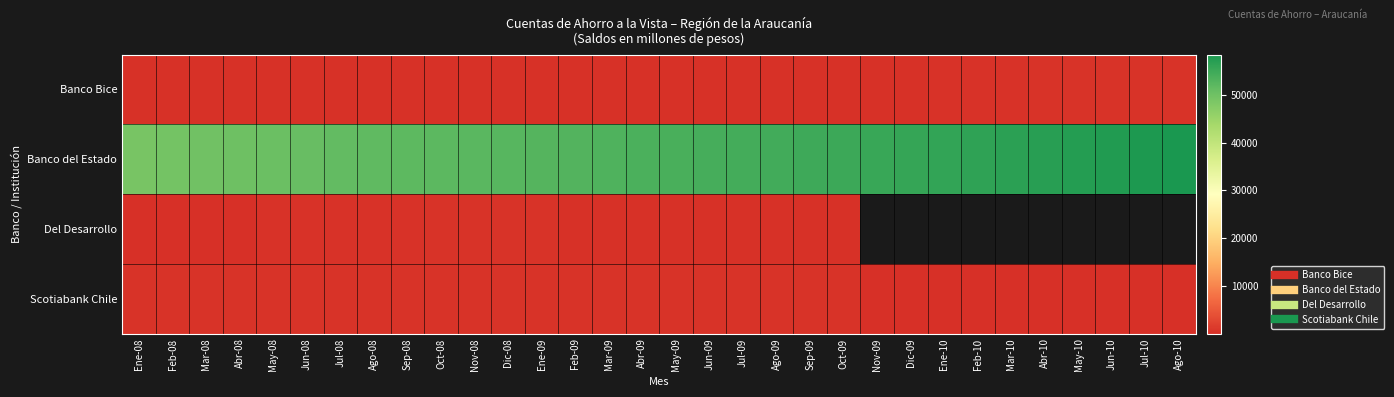

Read the Scotiabank Chile value at Jun-09.

530.0